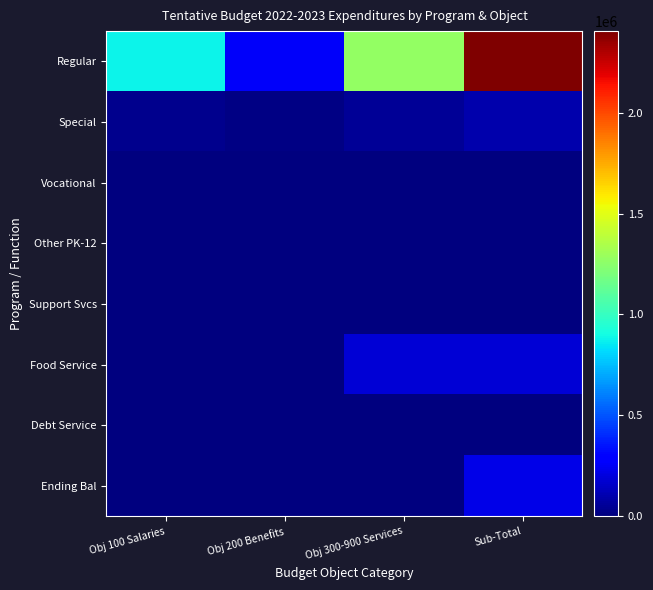

Reading left to right, extract all data points from this chart.

Regular: Obj 100 Salaries=878261.0	Obj 200 Benefits=257409.6	Obj 300-900 Services=1269051.6	Sub-Total=2404722.2
Special: Obj 100 Salaries=35739.0	Obj 200 Benefits=10792.8	Obj 300-900 Services=54000.0	Sub-Total=100531.8
Vocational: Obj 100 Salaries=0.0	Obj 200 Benefits=0.0	Obj 300-900 Services=0.0	Sub-Total=0.0
Other PK-12: Obj 100 Salaries=0.0	Obj 200 Benefits=0.0	Obj 300-900 Services=0.0	Sub-Total=0.0
Support Svcs: Obj 100 Salaries=0.0	Obj 200 Benefits=0.0	Obj 300-900 Services=0.0	Sub-Total=0.0
Food Service: Obj 100 Salaries=0.0	Obj 200 Benefits=0.0	Obj 300-900 Services=184512.0	Sub-Total=184512.0
Debt Service: Obj 100 Salaries=0.0	Obj 200 Benefits=0.0	Obj 300-900 Services=5580.0	Sub-Total=5580.0
Ending Bal: Obj 100 Salaries=0.0	Obj 200 Benefits=0.0	Obj 300-900 Services=0.0	Sub-Total=223528.0